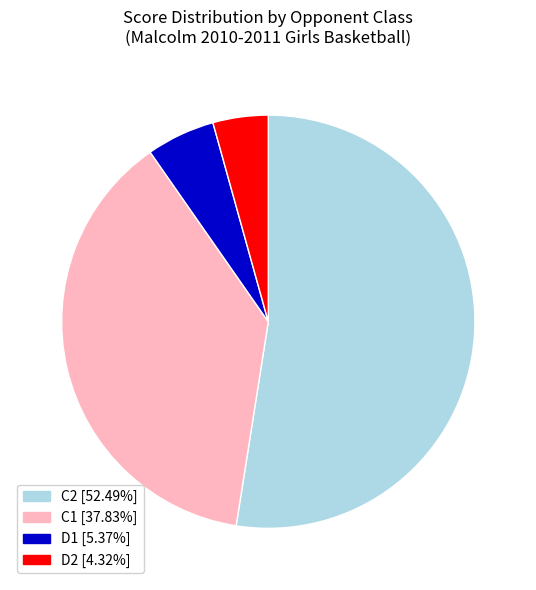

Does any single category account for the majority?

Yes